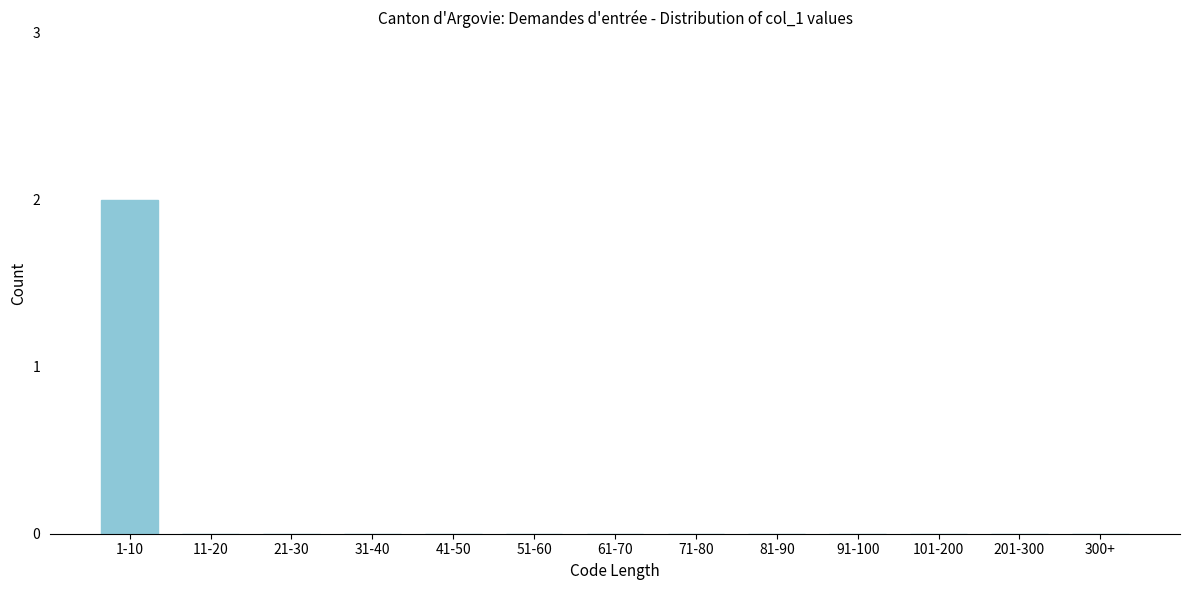

Reading right to left, transcribe all the data shown in this chart.

300+=0	201-300=0	101-200=0	91-100=0	81-90=0	71-80=0	61-70=0	51-60=0	41-50=0	31-40=0	21-30=0	11-20=0	1-10=2